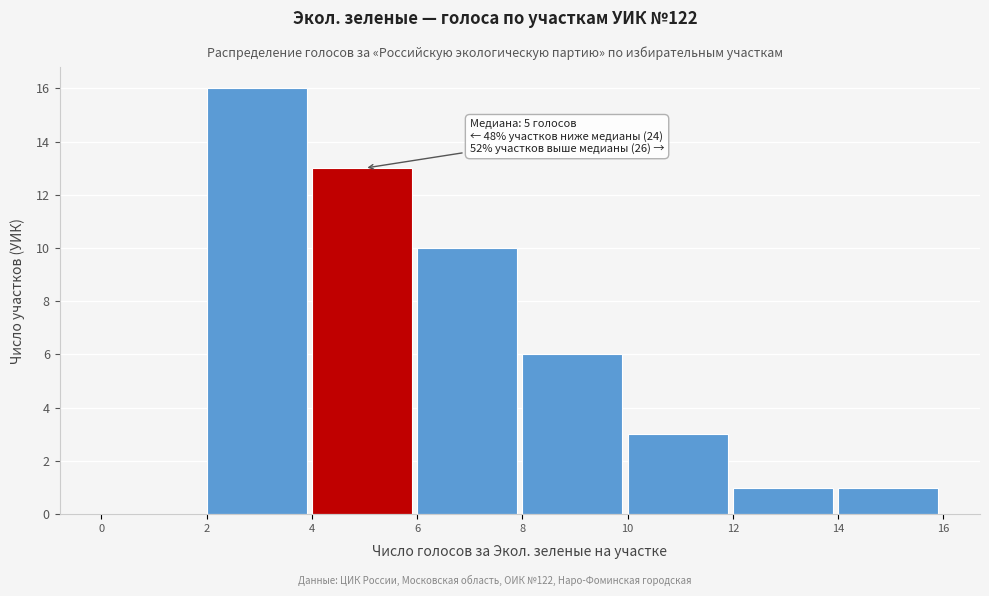

Which range on the x-axis has the tallest bar?

2 to 4